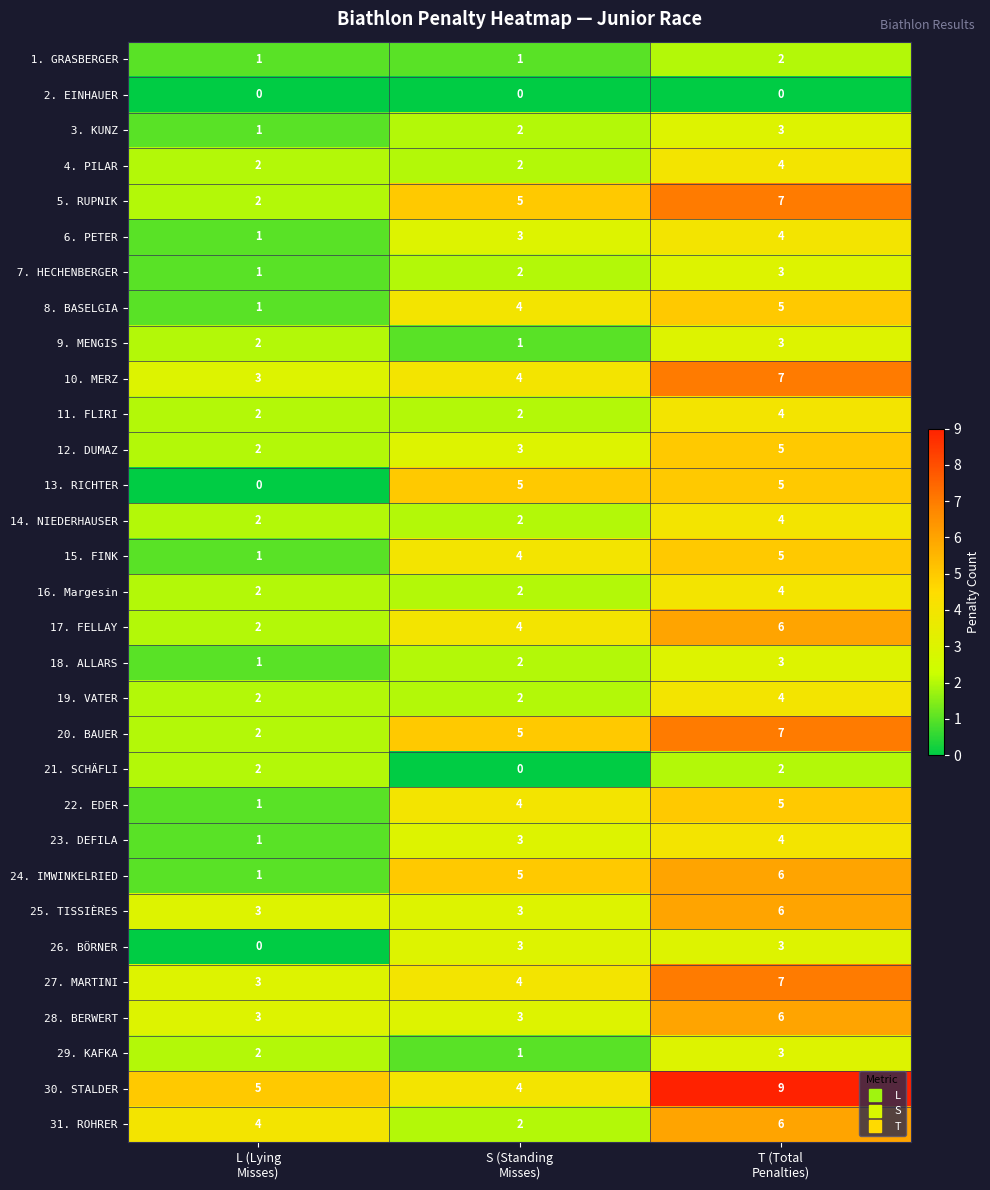

Count the 31. ROHRER values in the range 2 to 6.

3